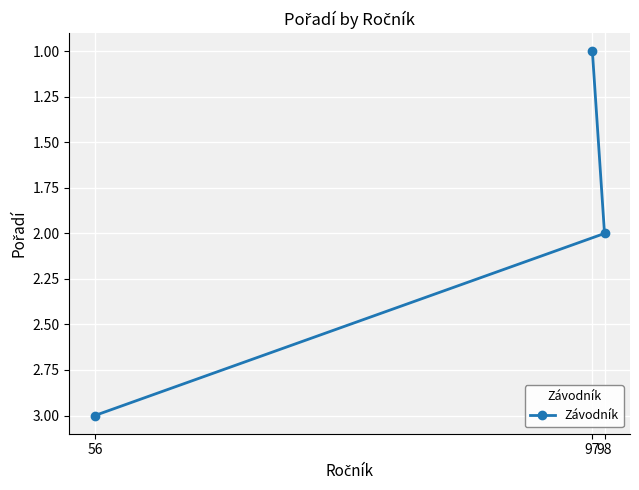

Where is the data nearest to the value 2?

98